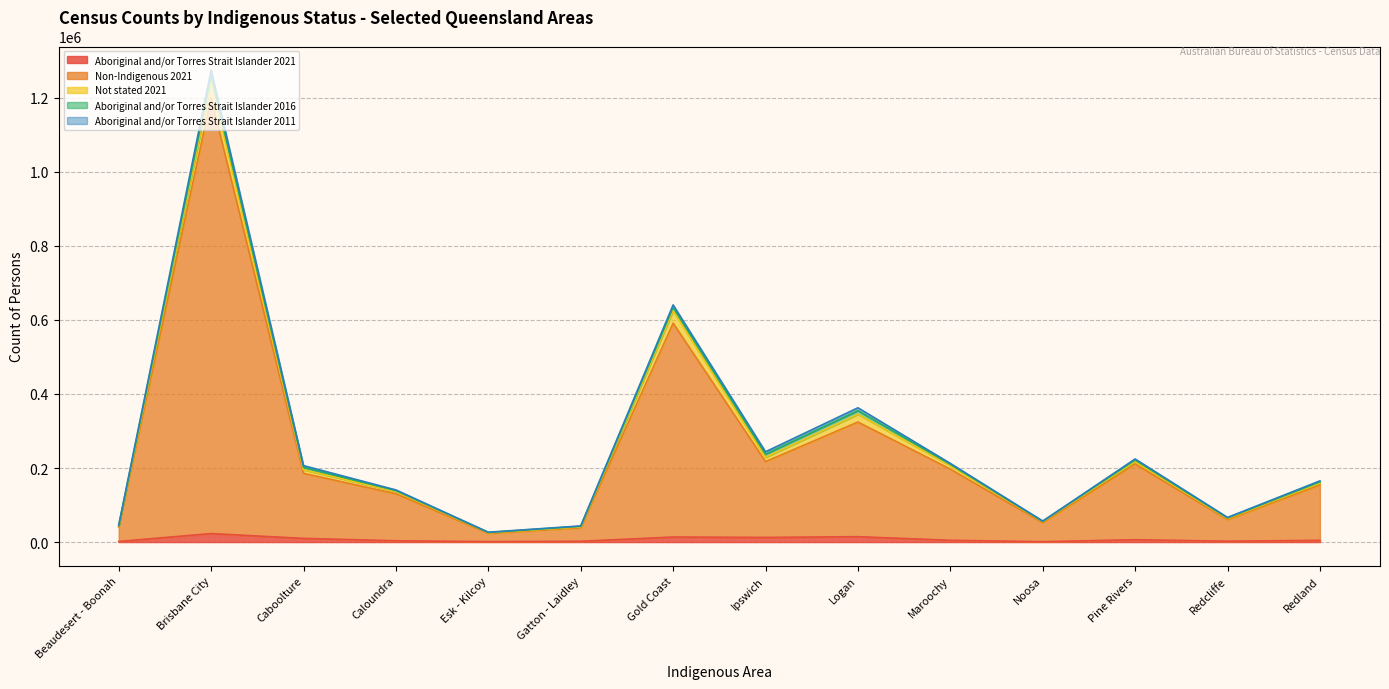

How many data points does each series have?

14